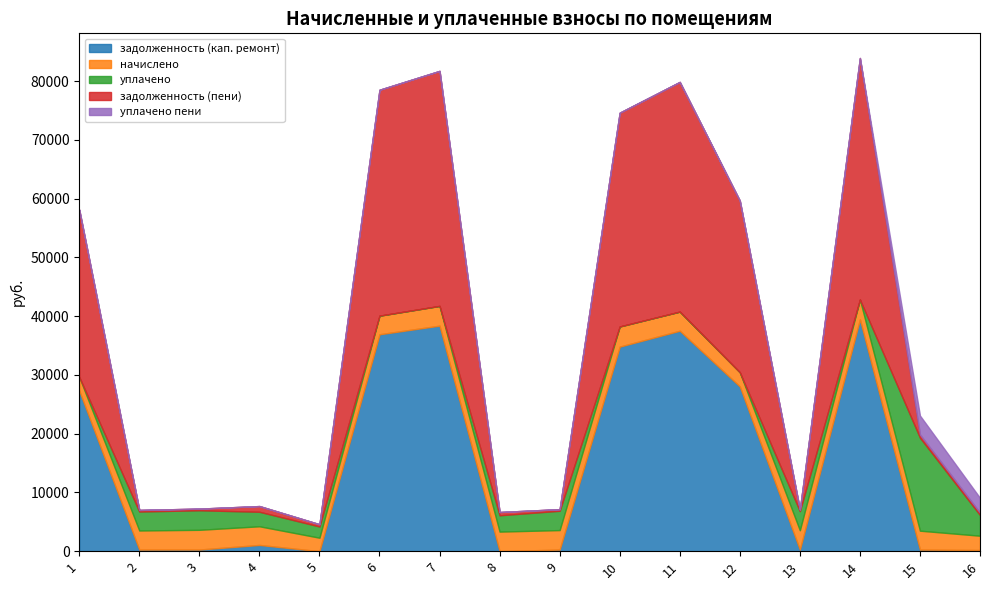

True or false: задолженность (кап. ремонт) has more than 1 points higher than both neighbors.

True